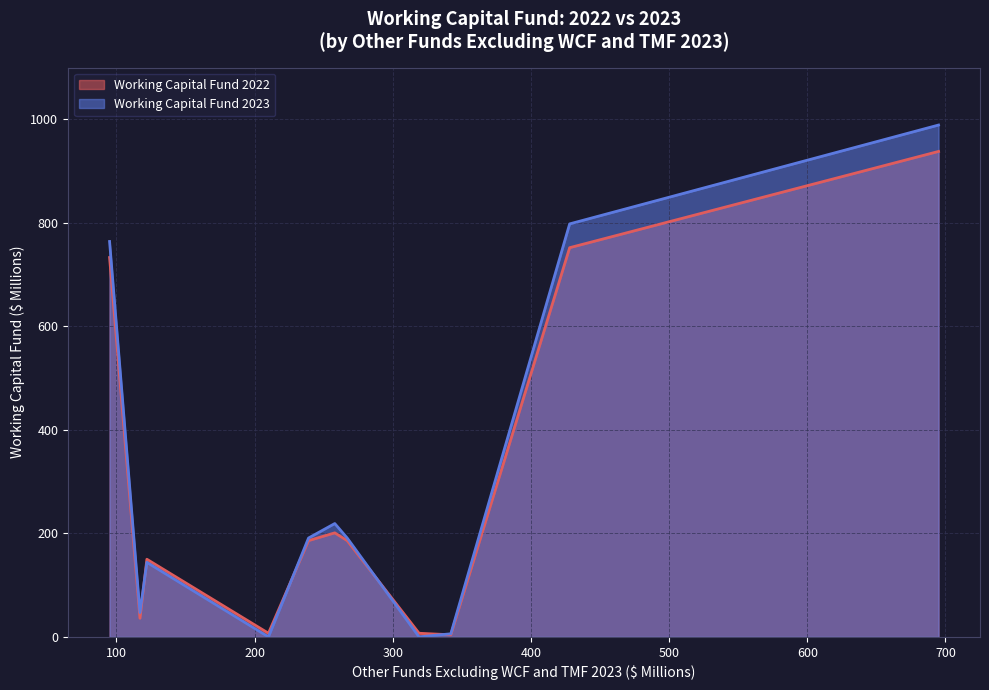

What are all the series names shown in the legend?

Working Capital Fund 2022, Working Capital Fund 2023